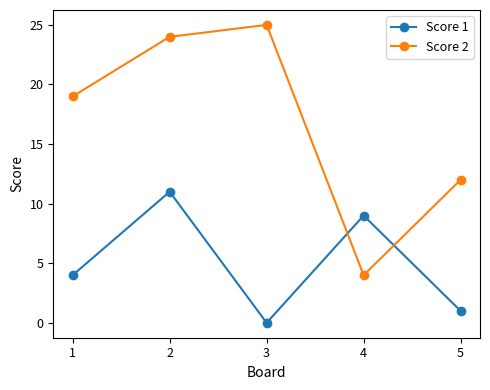

Is this an area chart (filled region under the line)?

No